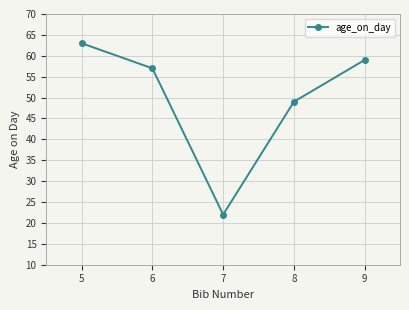

What is the greatest value displayed?

63